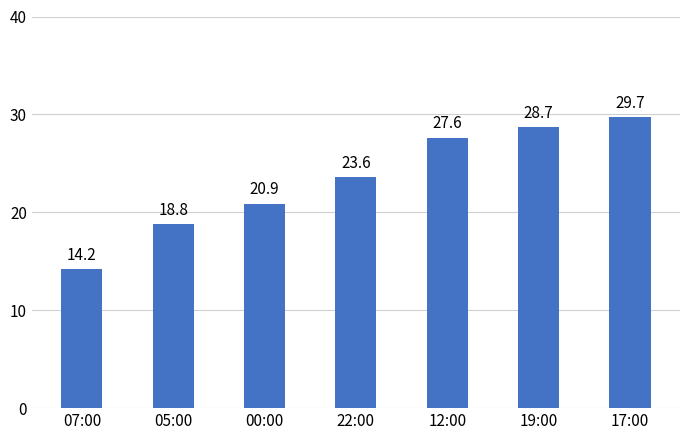

What is the change in value from 19:00 to 17:00?

+1.0